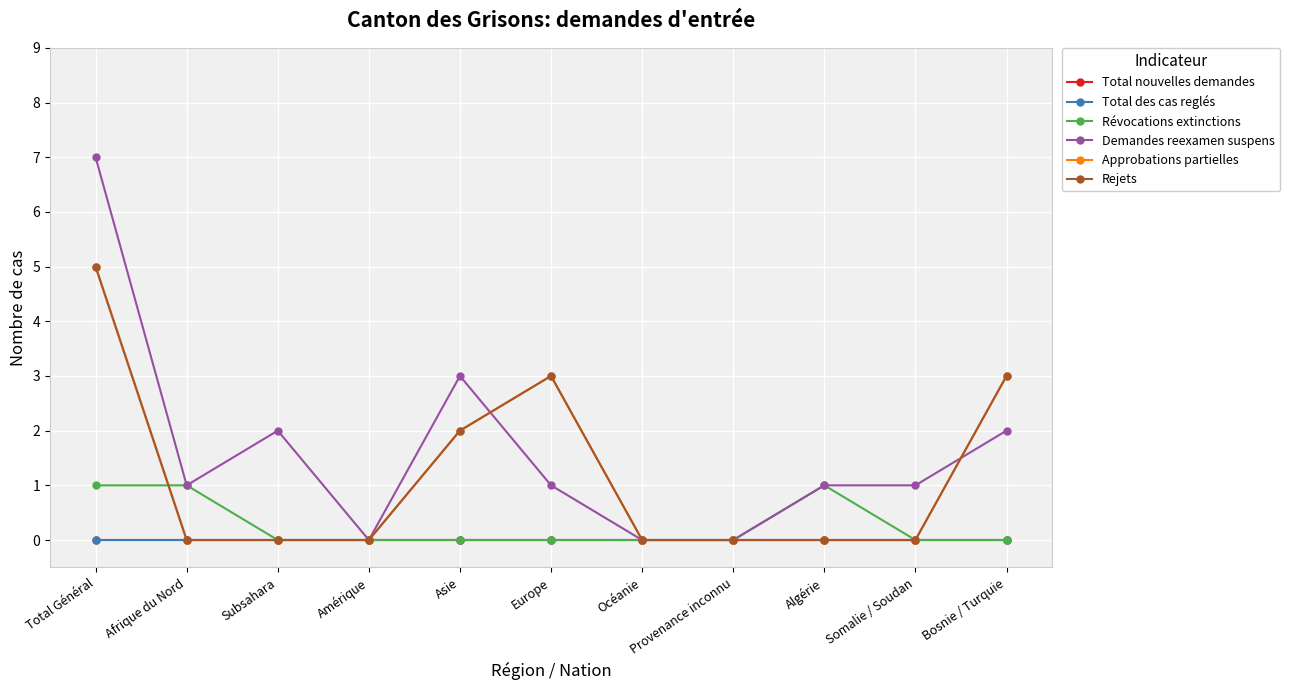

What is the label of the 9th point from the left?

Algérie